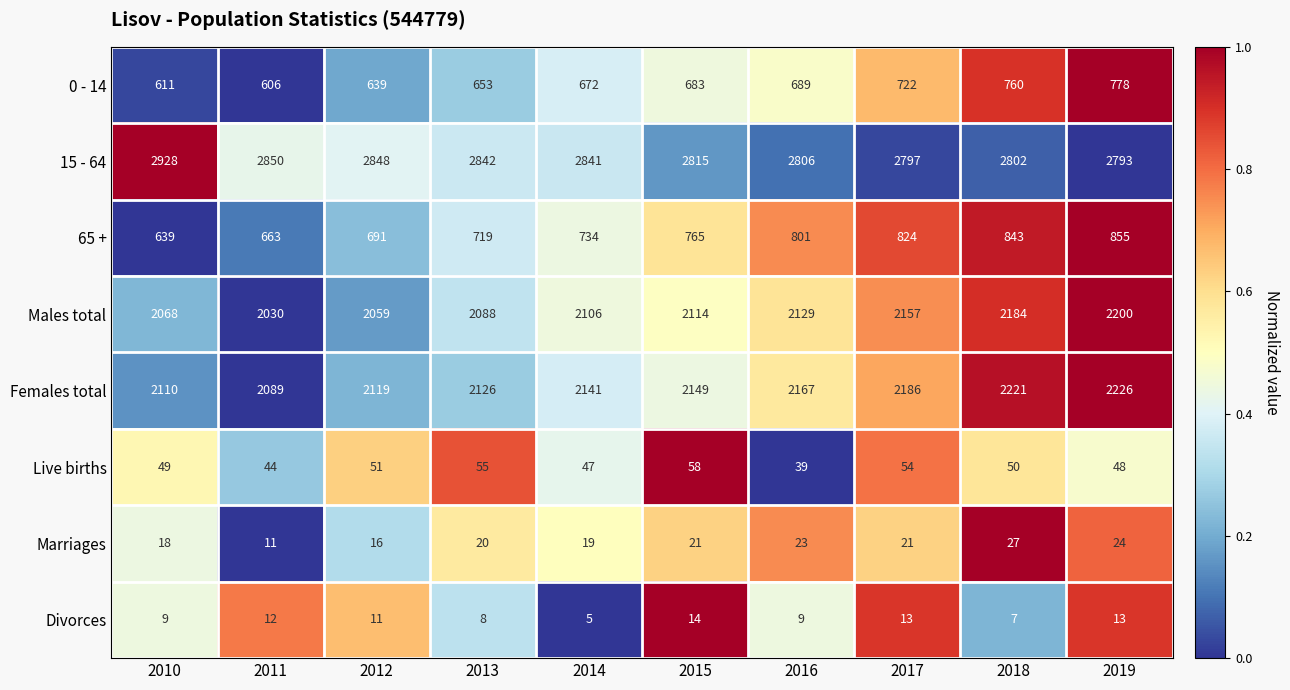

What is the maximum value shown in the chart?

2928